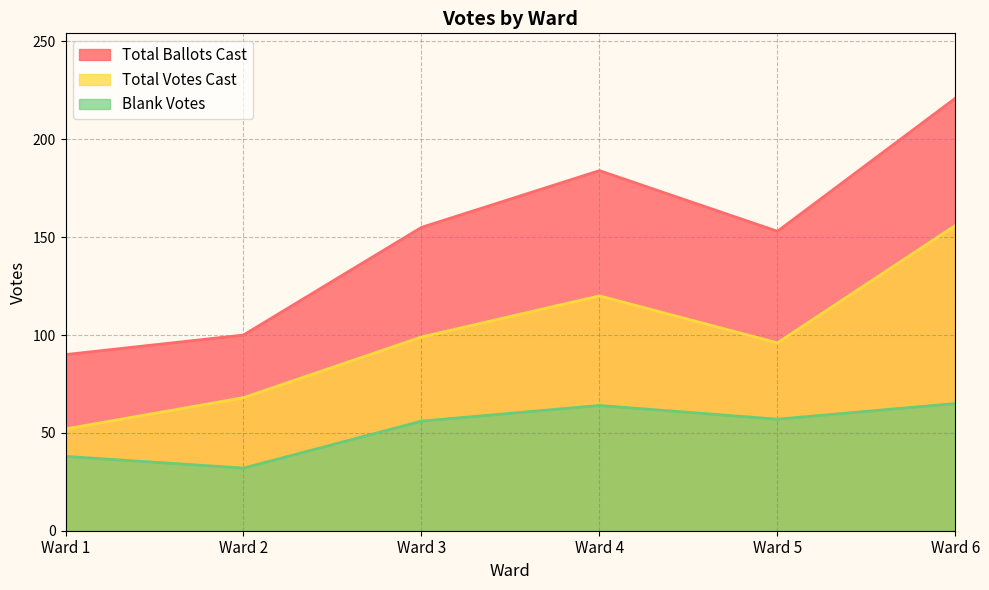

At how many categories does at least one series exceed 56?

6